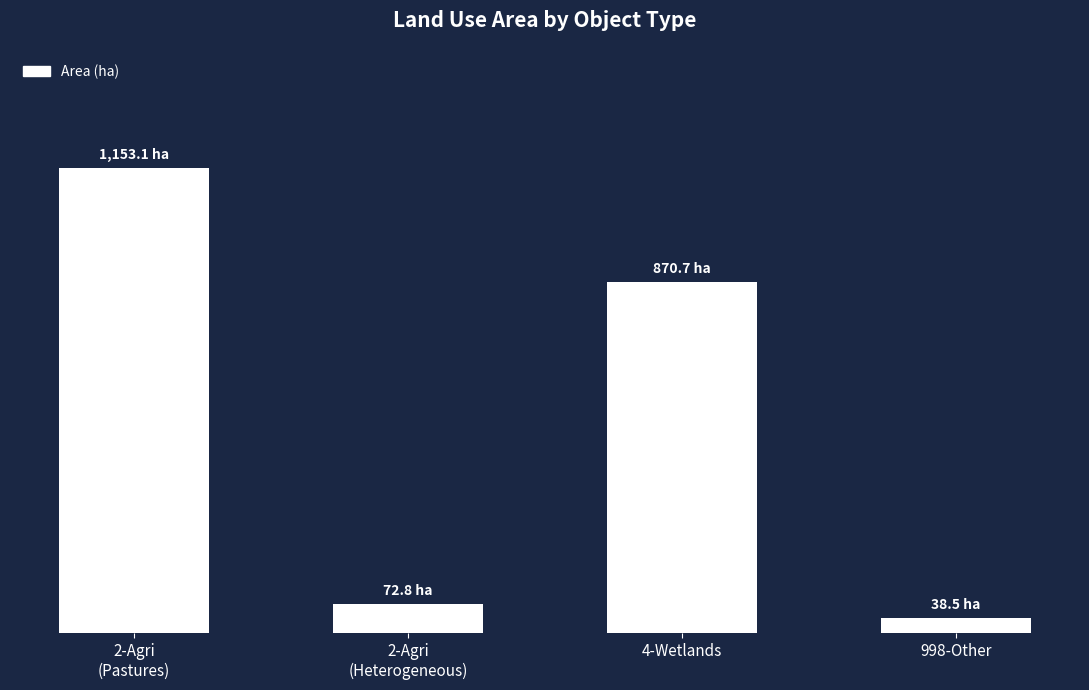

What is the greatest value displayed?

1153.1